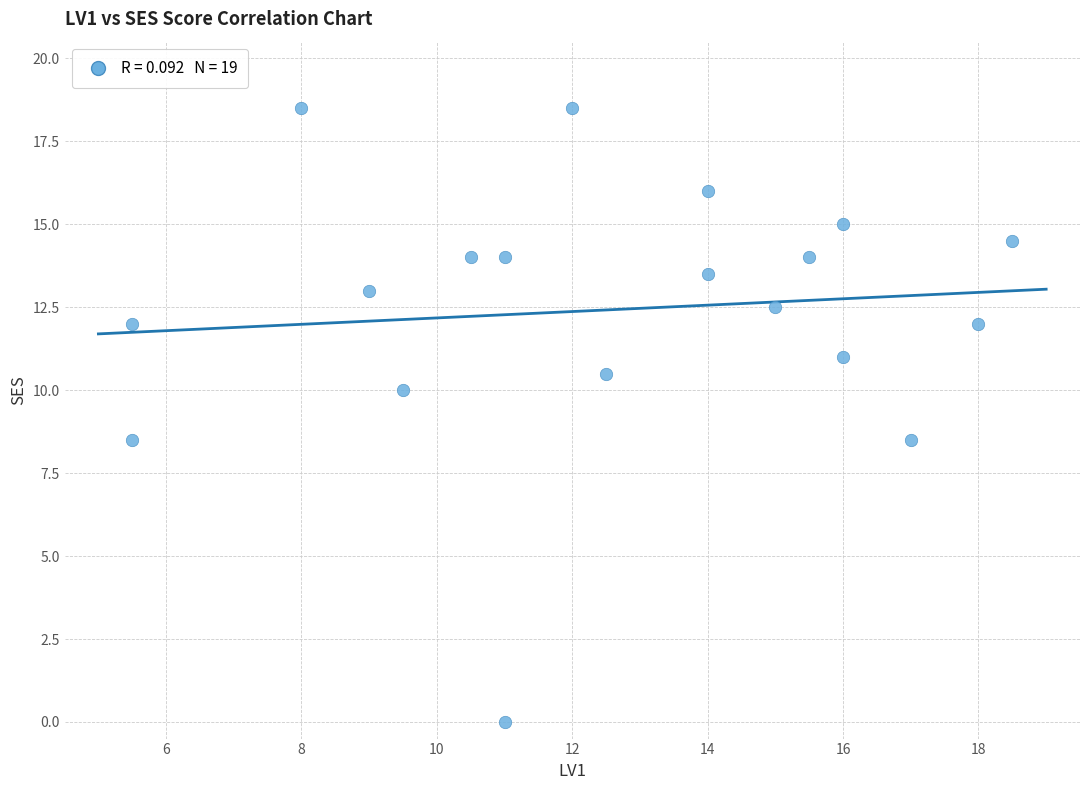

What is the range of X values (max minus min)?

13.0